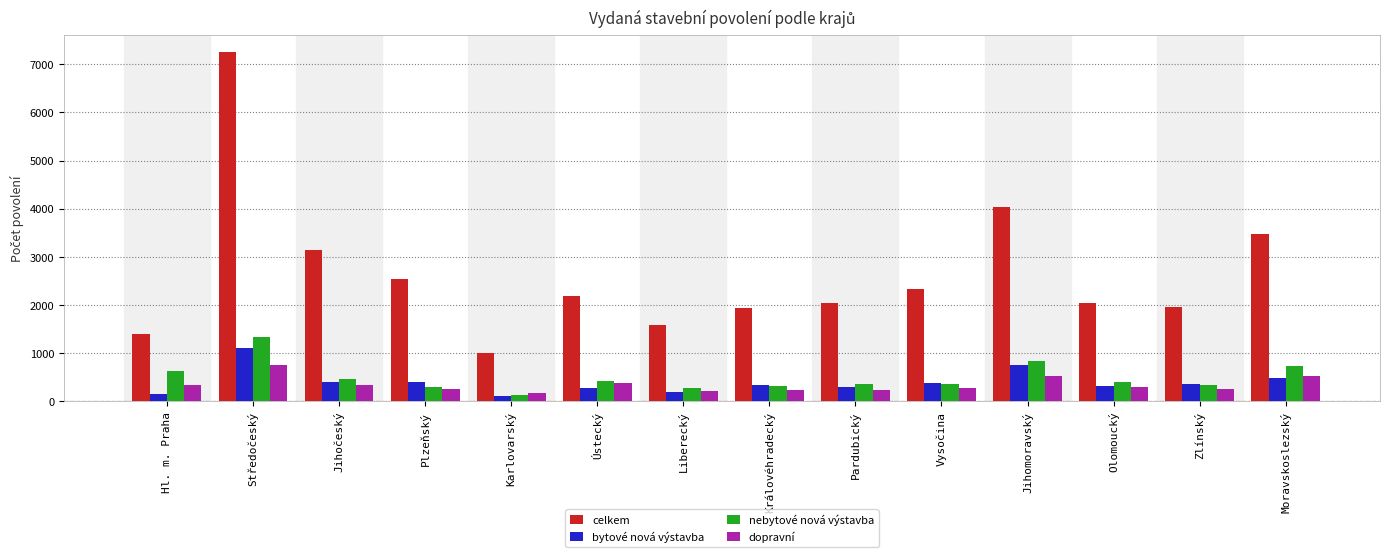

Is the value of celkem at Karlovarský greater than the value of bytové nová výstavba at Olomoucký?

Yes